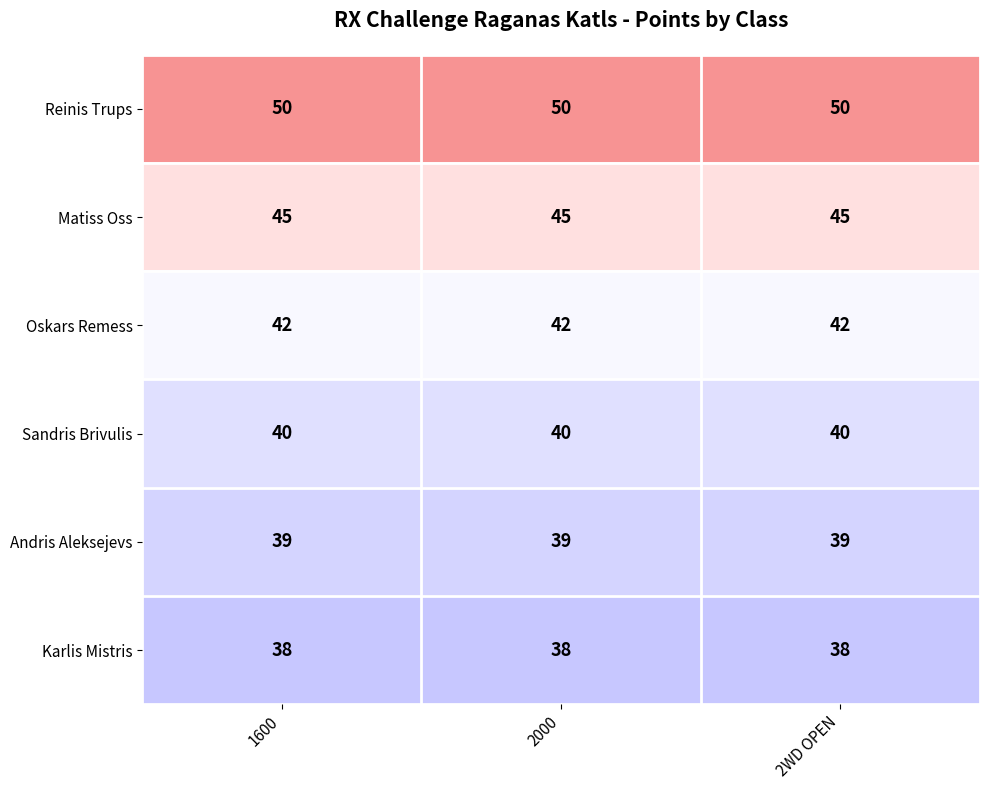

Rank the series at 1600 from highest to lowest value.

Reinis Trups, Matiss Oss, Oskars Remess, Sandris Brivulis, Andris Aleksejevs, Karlis Mistris